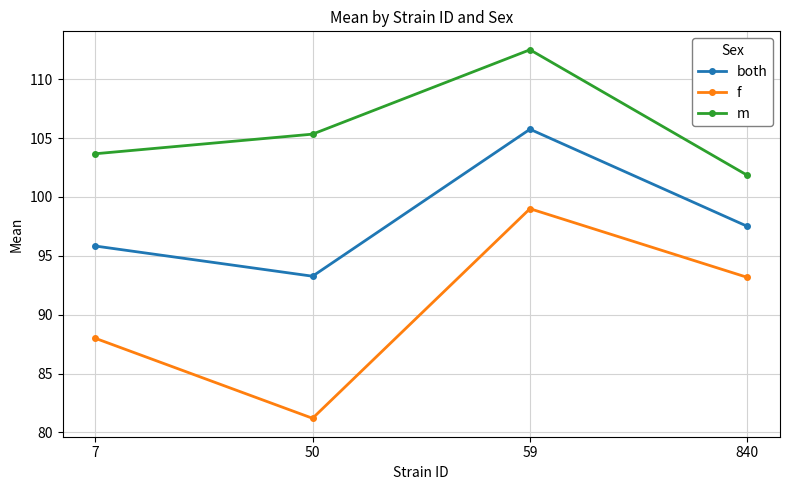

Is it true that f equals 144.3 at 840?

False